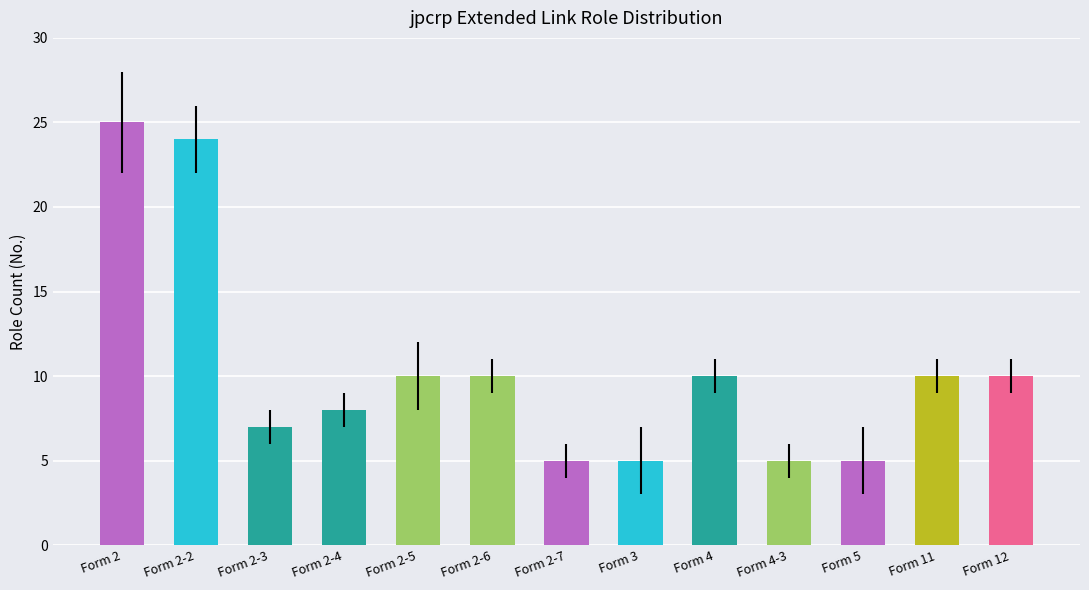

What is the label of the 9th bar from the left?

Form 4